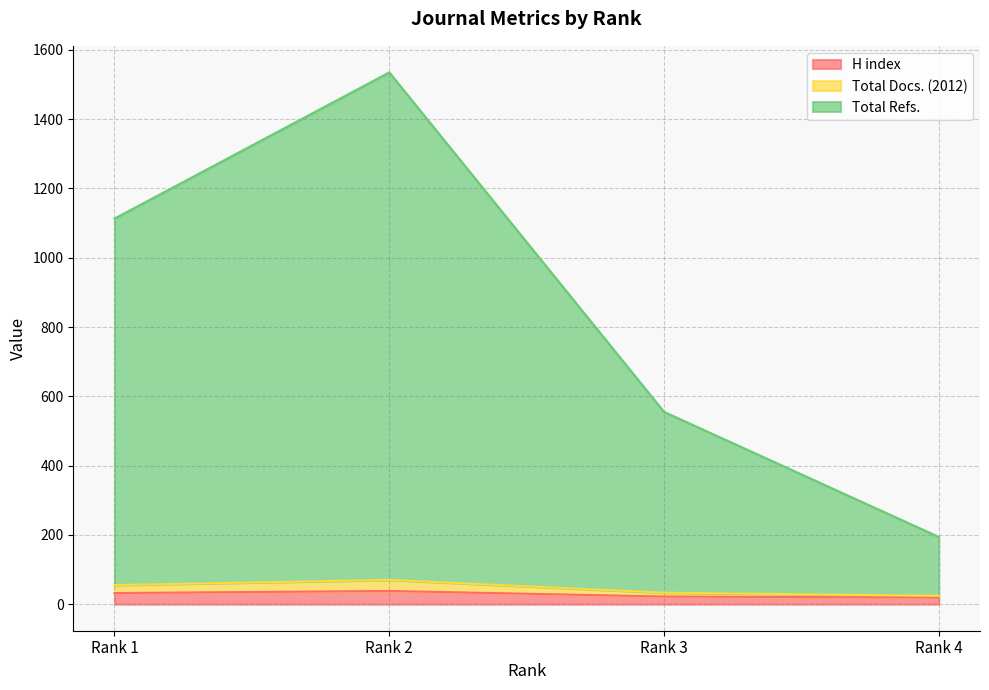

Read the H index value at Rank 4, to the nearest 10.

20